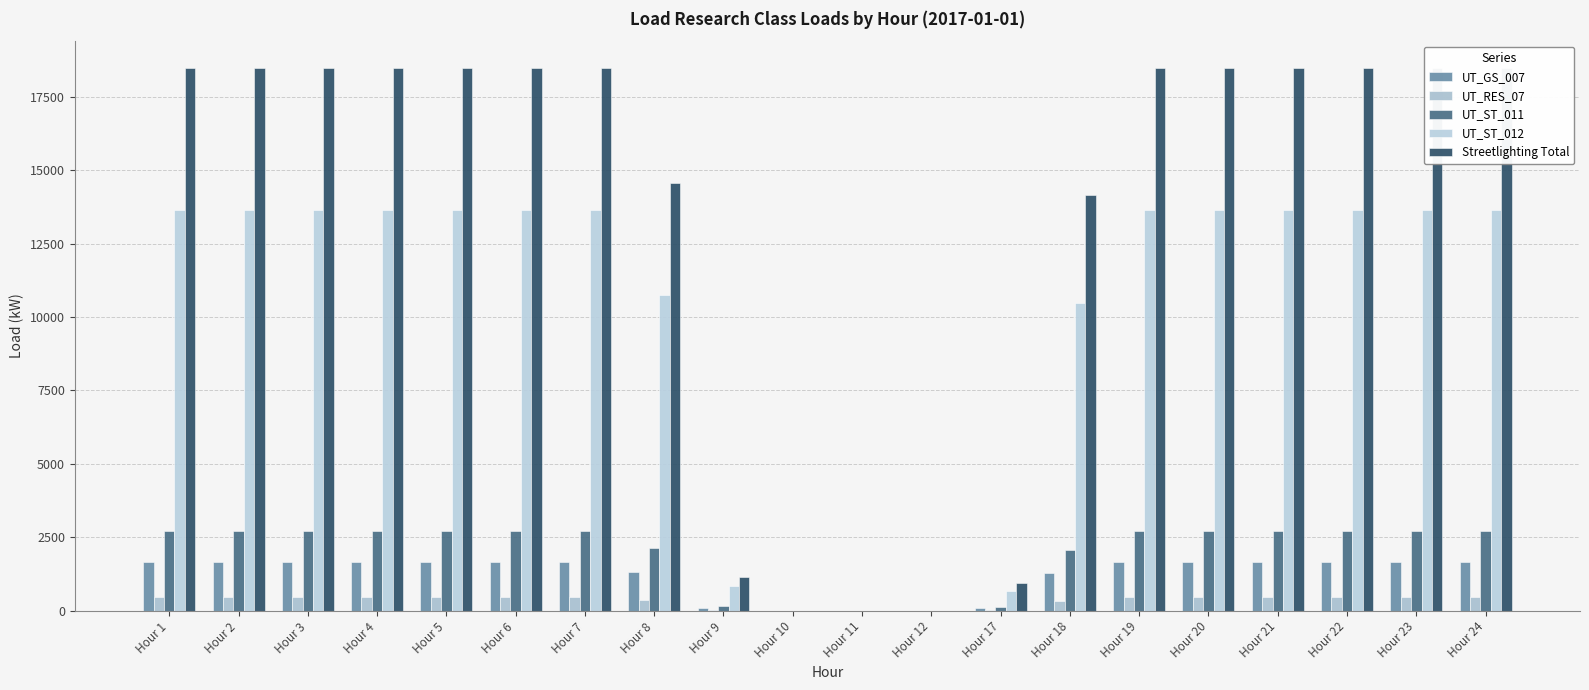

Between Hour 2 and Hour 6, which series saw the biggest shift?

UT_GS_007